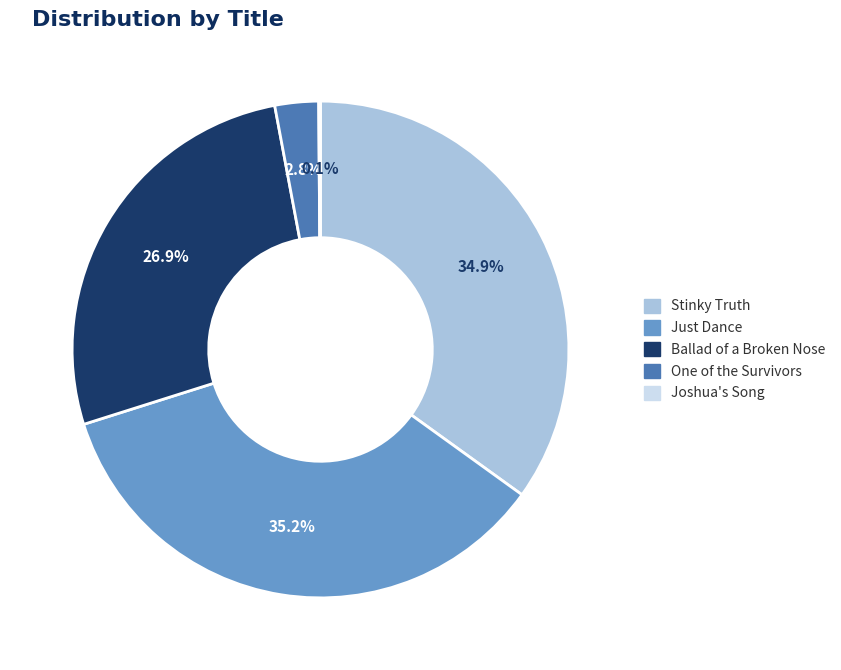

To the nearest percent, what is the combined percentage of One of the Survivors and Ballad of a Broken Nose?

30%